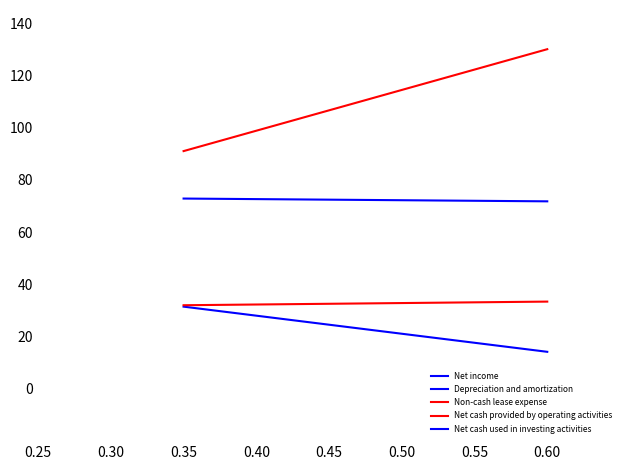

Between 0.60 and 0.35, which is larger?

0.35